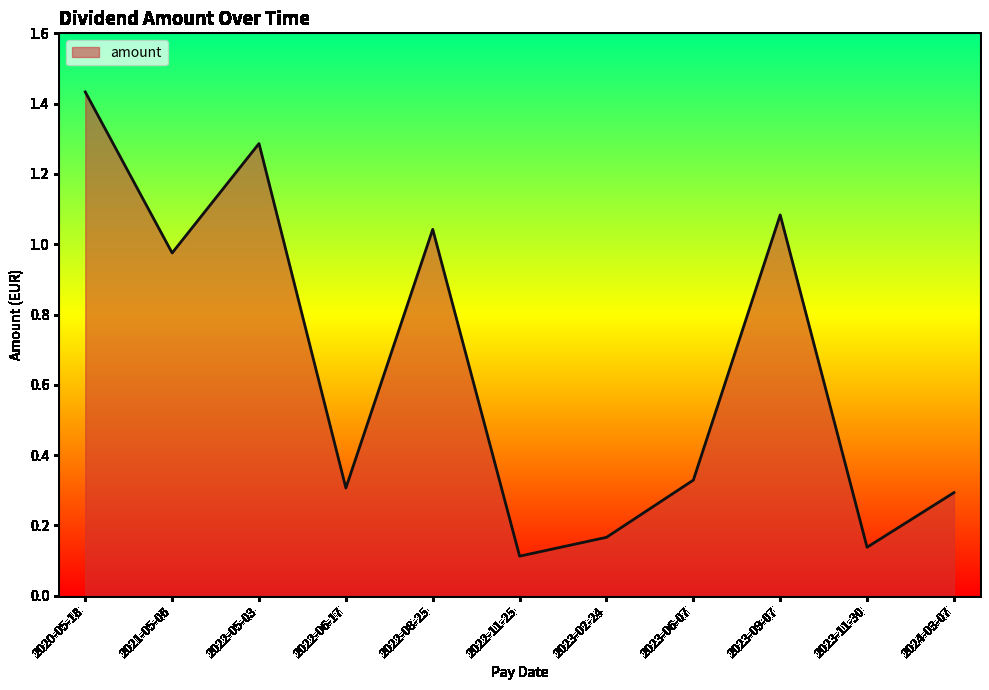

Which category has the highest value across all series?

2020-05-18